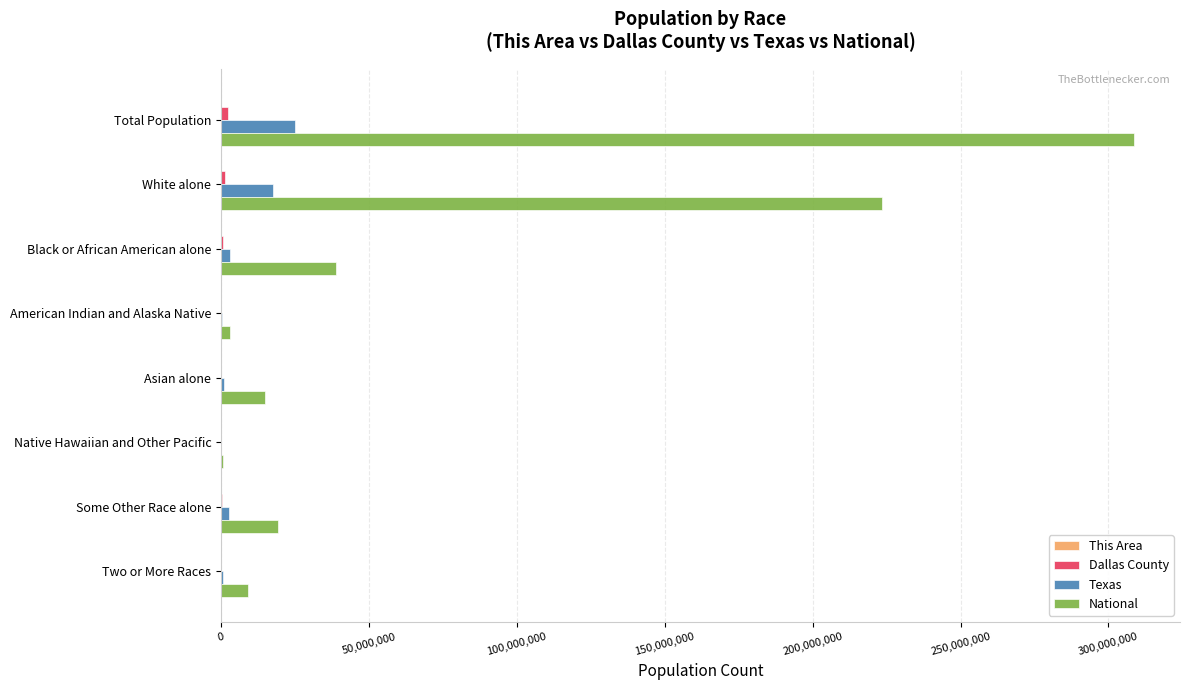

Which category has the highest value in the Texas series?

Total Population